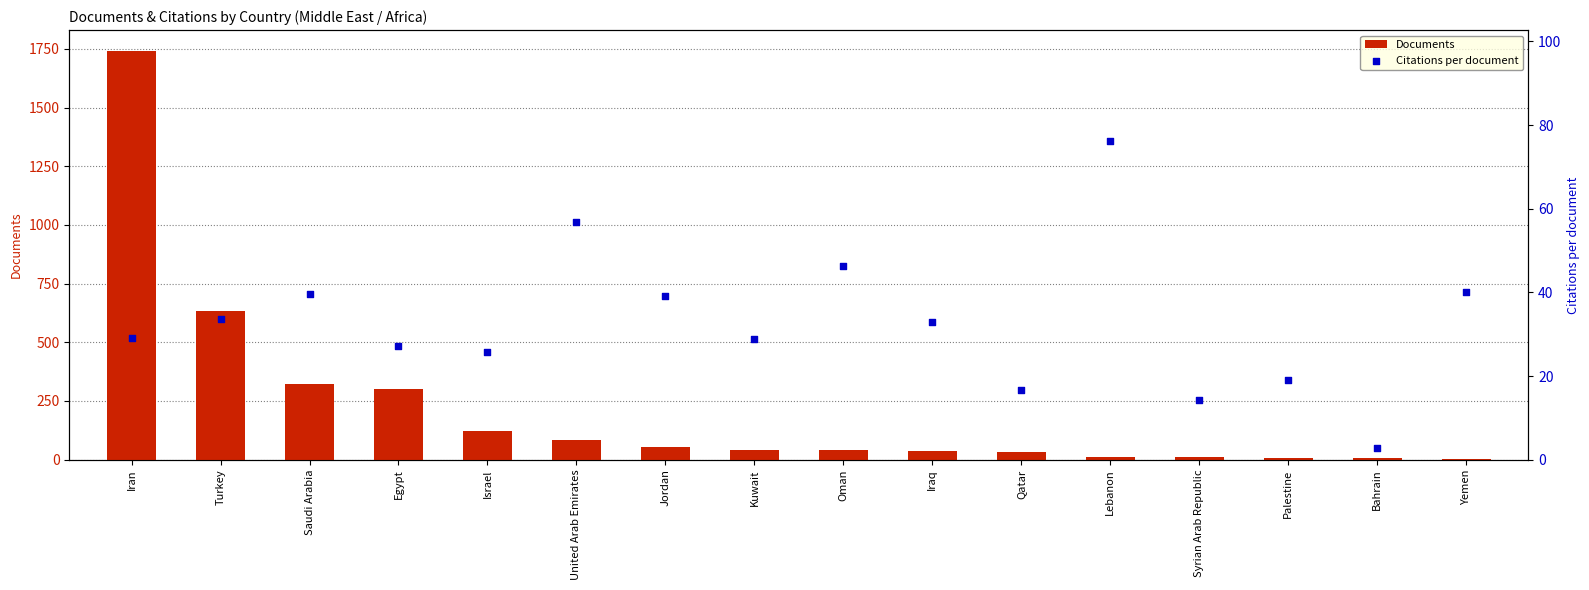

Which series reaches the maximum Y coordinate?

Documents